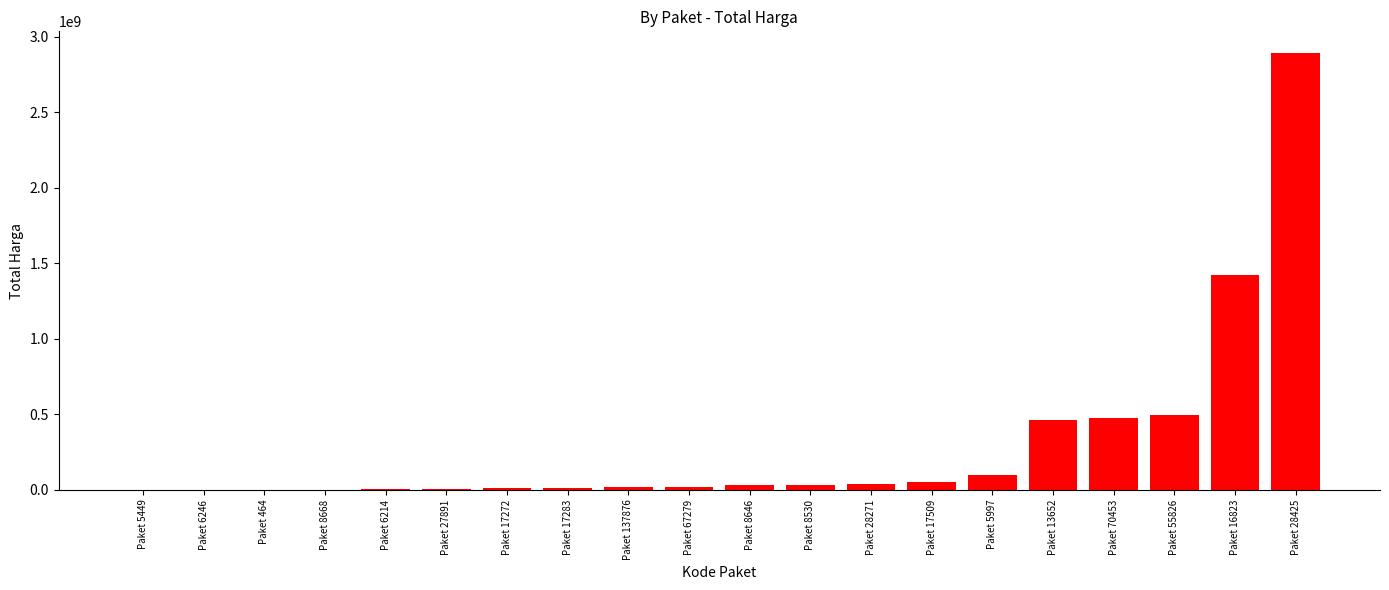

What is the maximum value shown in the chart?

2892122000